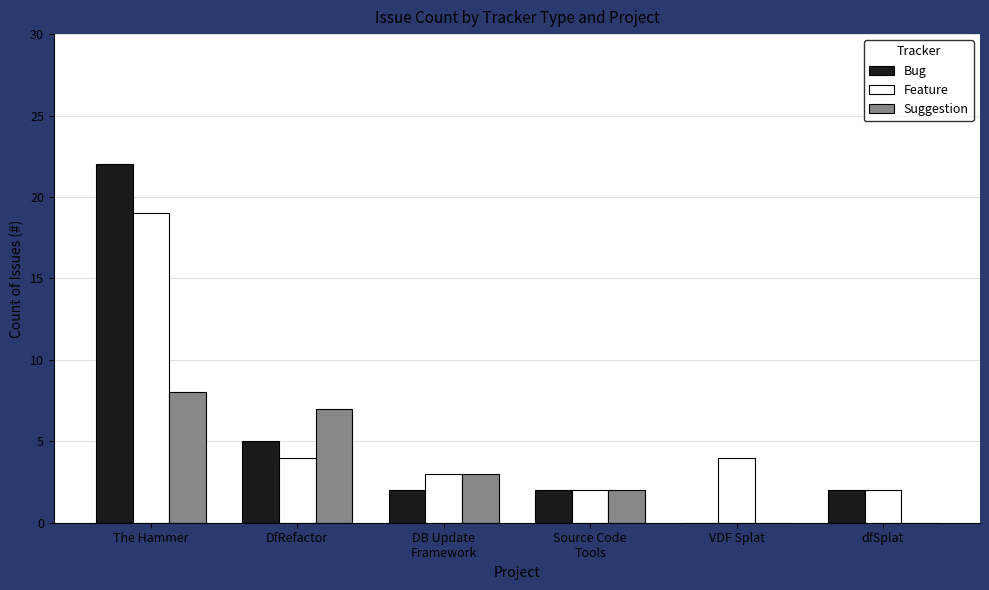

Which category has the highest value in the Bug series?

The Hammer